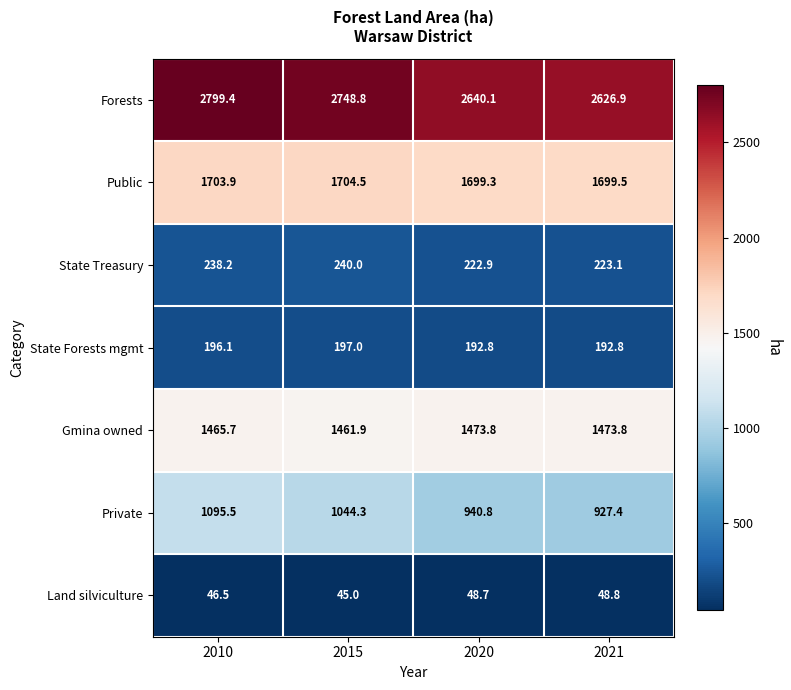

At 2015, list the series in order from largest to smallest.

Forests, Public, Gmina owned, Private, State Treasury, State Forests mgmt, Land silviculture